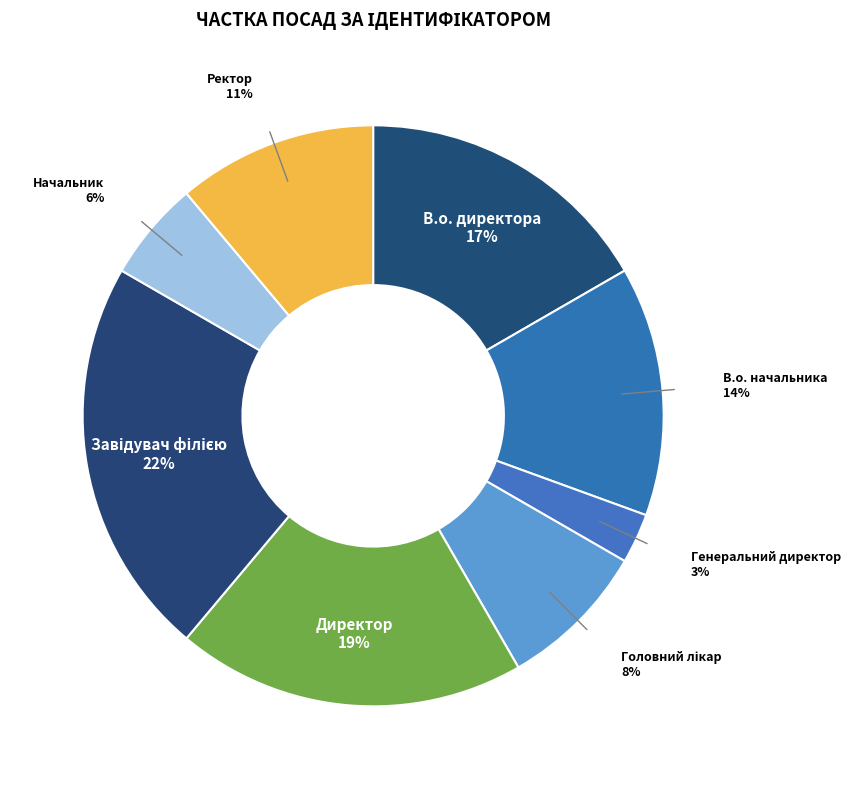

Combined, do Начальник and В.о. директора account for over 50%?

No